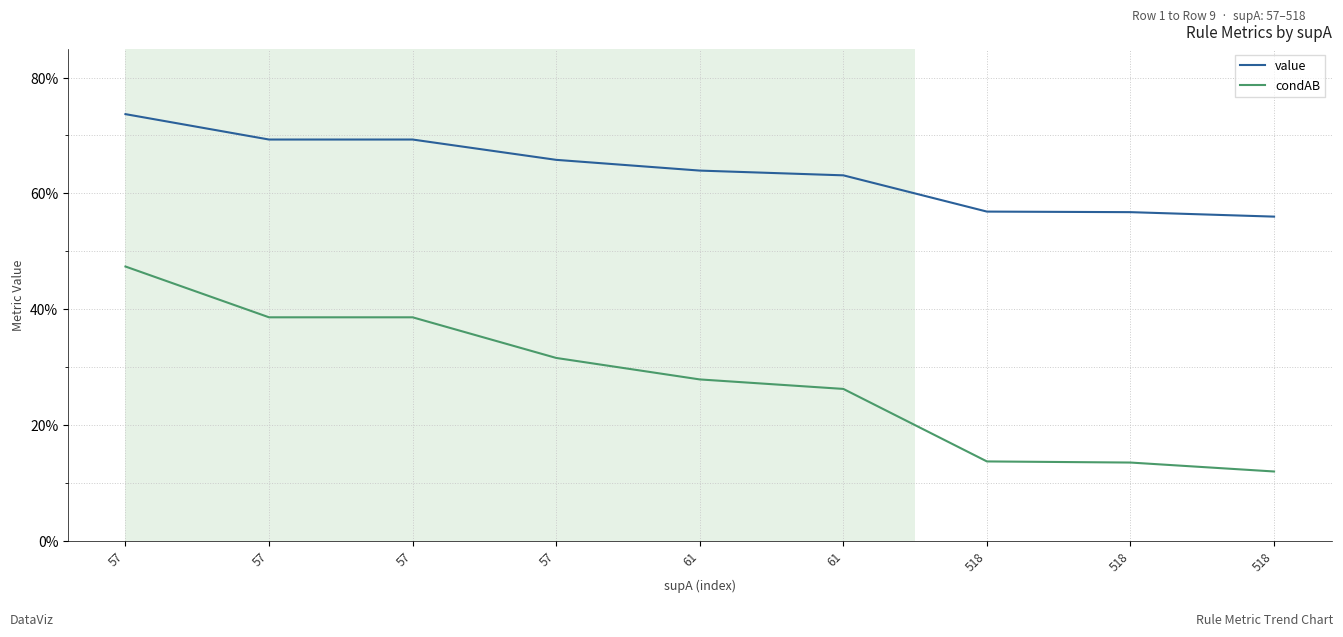

Rank the series by their average value, from highest to lowest.

value, condAB